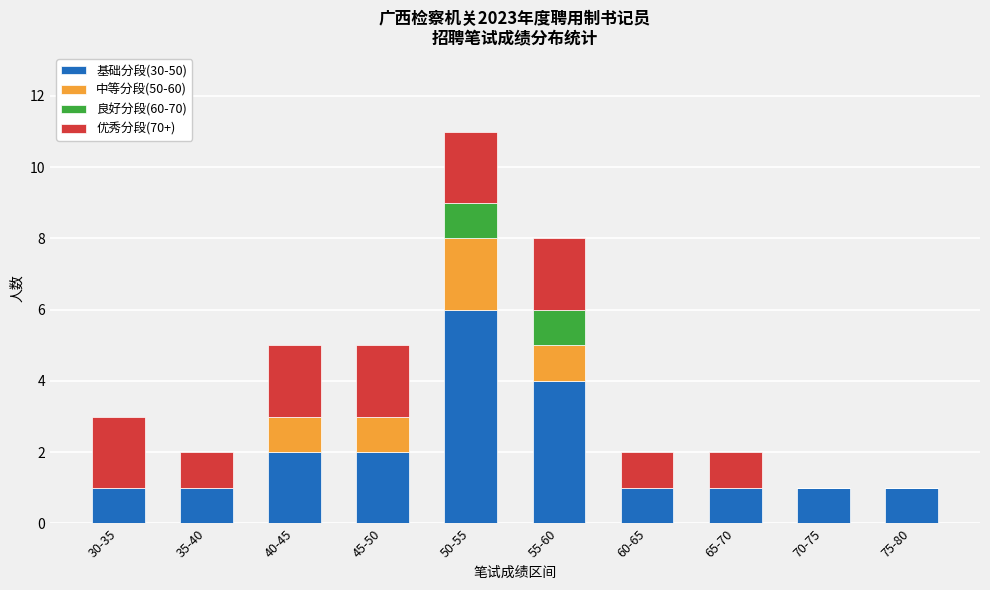

At which label does 基础分段(30-50) reach its peak?

50-55